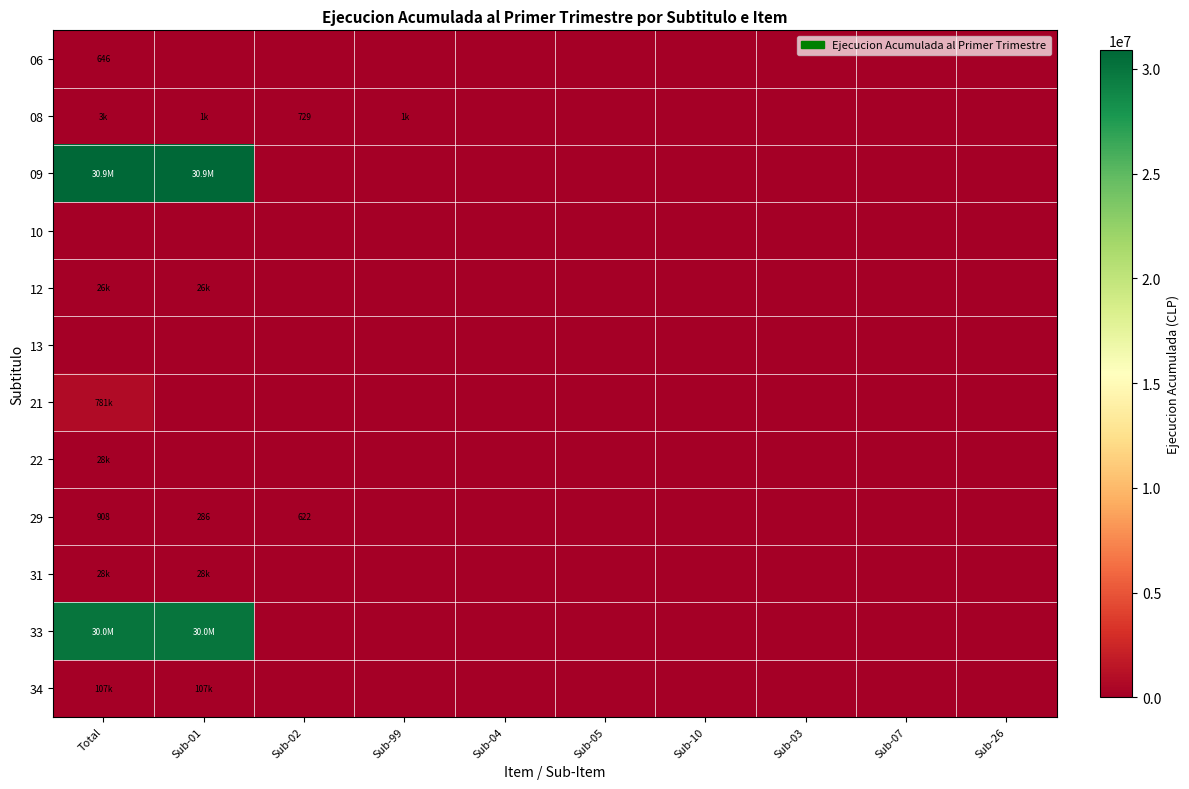

Rank the series by their maximum value, from highest to lowest.

09, 33, 21, 34, 31, 22, 12, 08, 29, 06, 10, 13